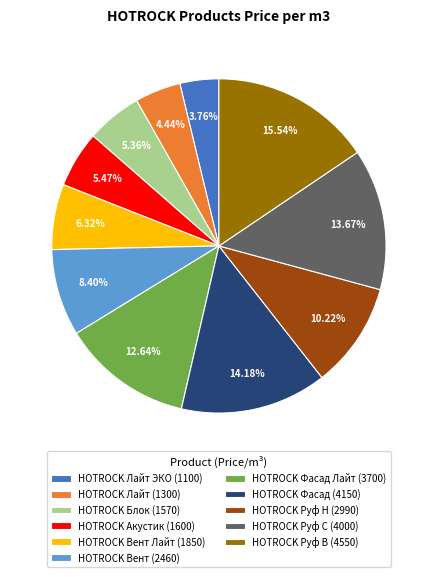

Is the sum of HOTROCK Акустик (1600) and HOTROCK Вент (2460) greater than half?

No